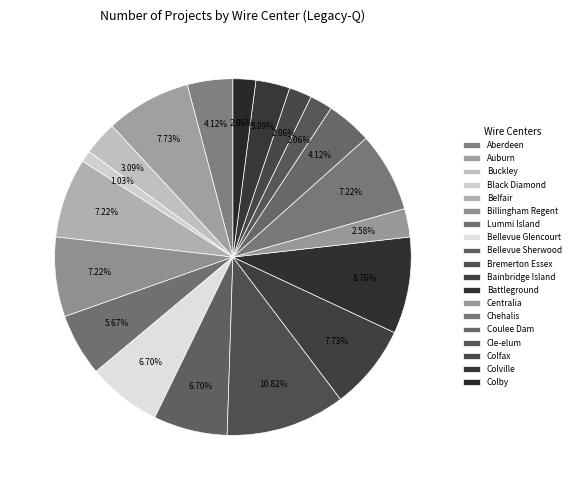

The Bainbridge Island slice represents 8% of the pie. True or false?

True